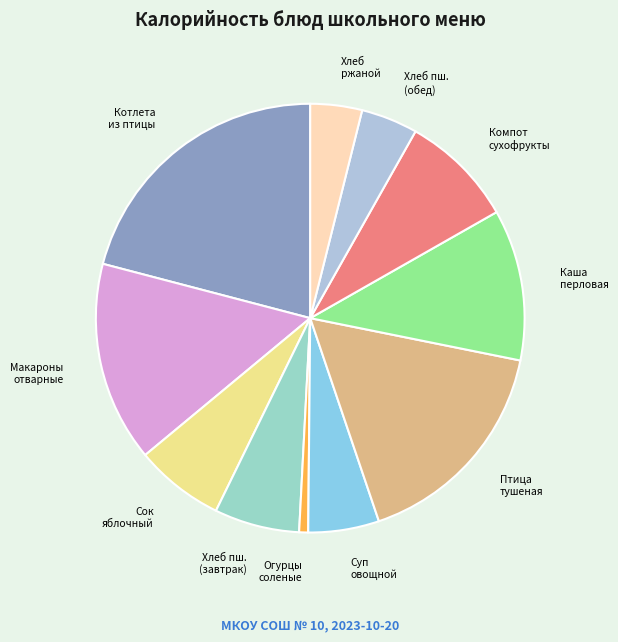

How many segments does this pie chart have?

11